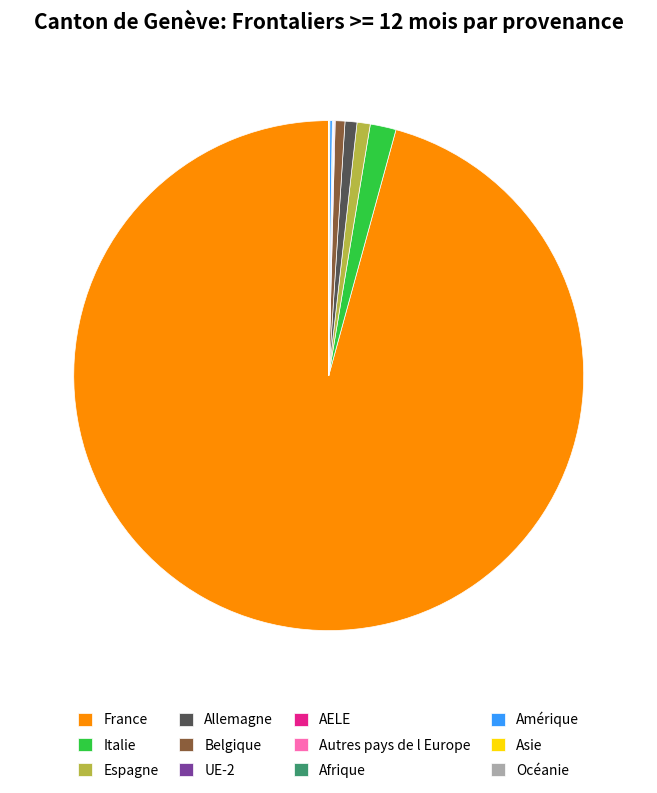

Is the sum of Allemagne and France greater than half?

Yes